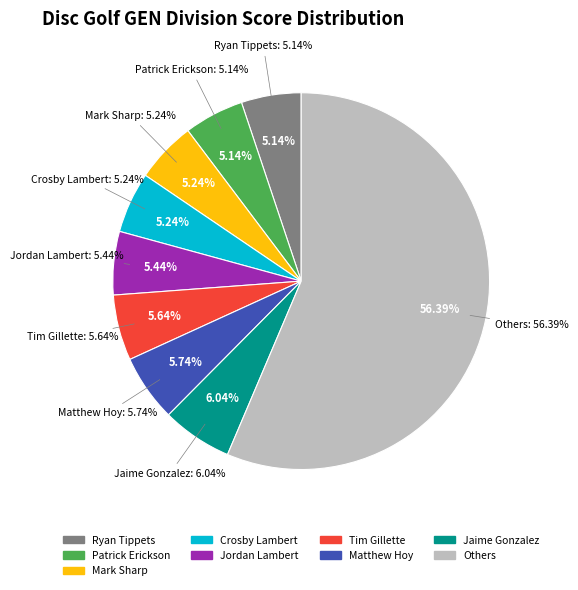

True or false: Patrick Erickson (T1) accounts for 5% of the total.

True